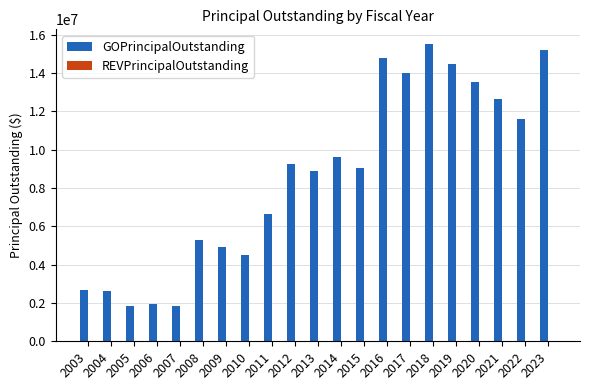

What is the value of the 11th bar from the left?

8870000